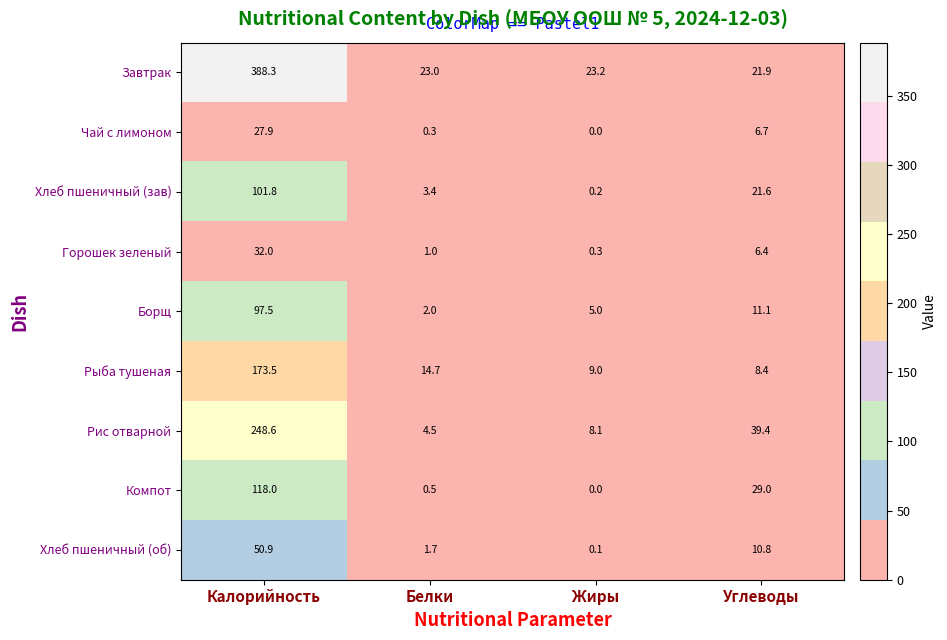

What is the total value across all series at Белки?

51.1